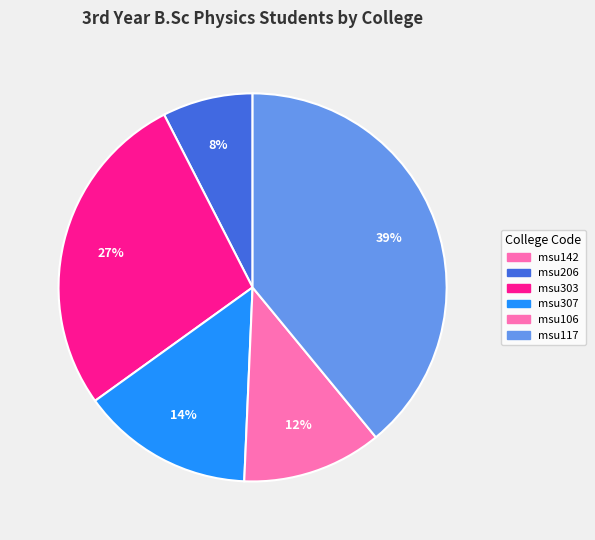

How many segments does this pie chart have?

6